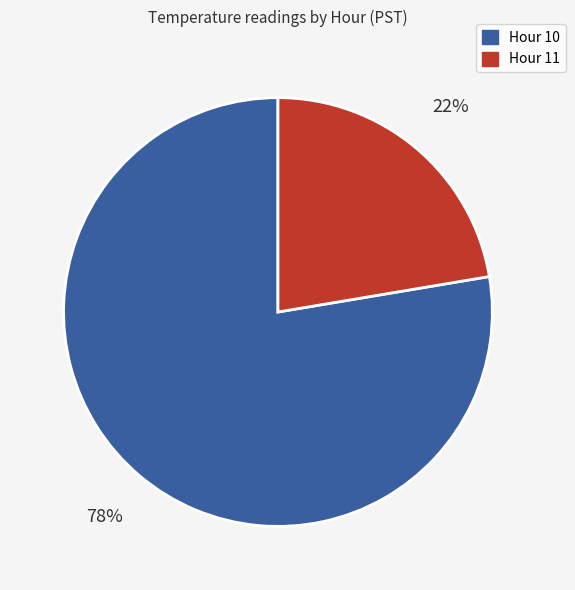

Is there a majority slice in this chart?

Yes